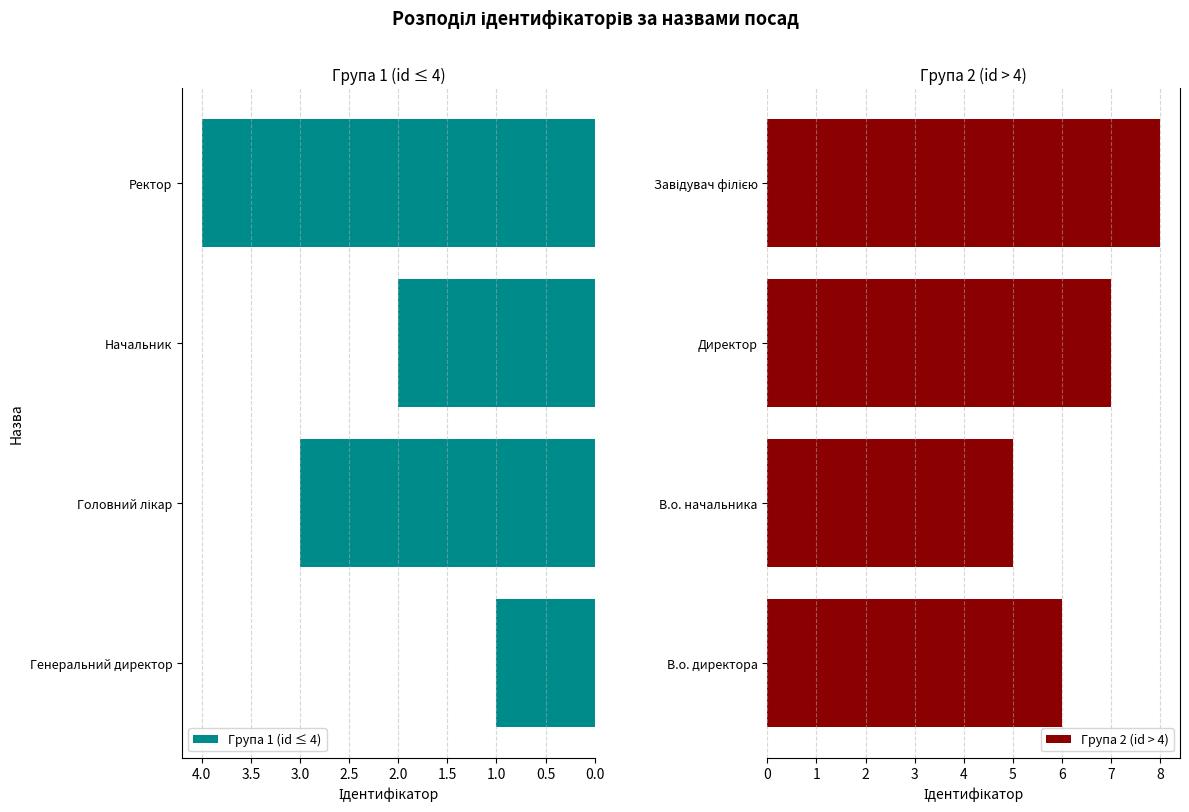

What is the difference between the second highest and second lowest values in the Група 1 (id ≤ 4) series?

1